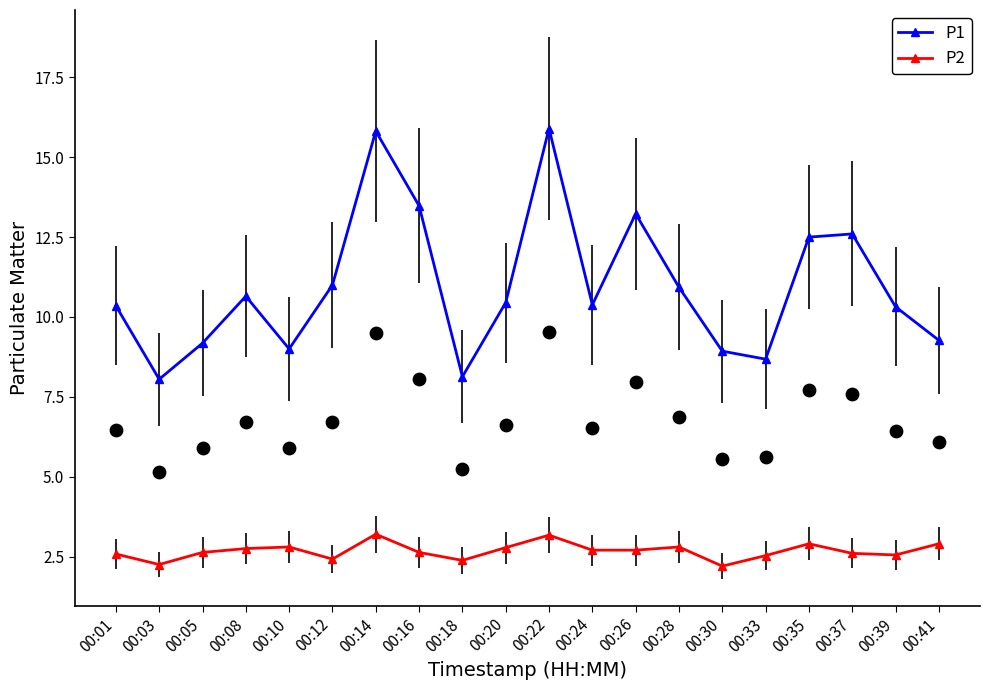

At how many categories does at least one series exceed 6?

20